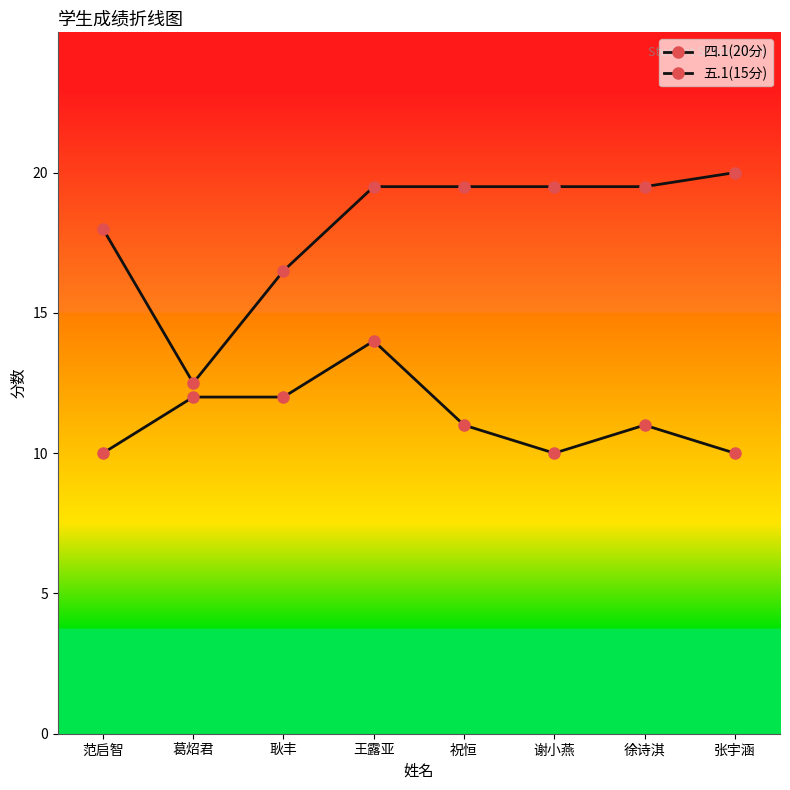

How many lines are shown in the chart?

2